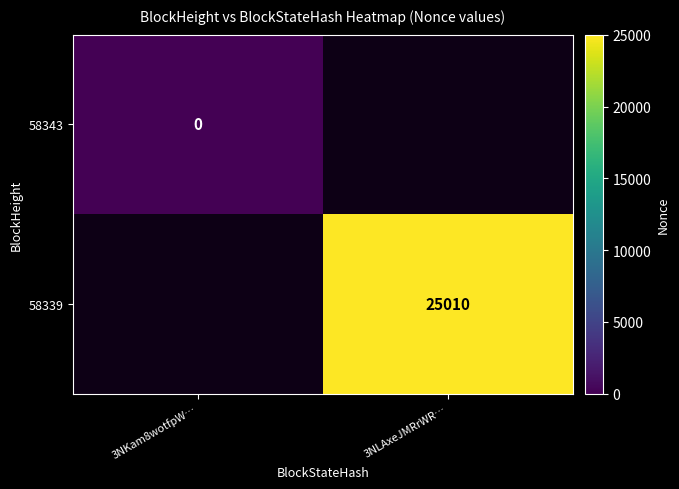

The 58339 series shows 25010 at 3NLAxeJMRrWR…. True or false?

True